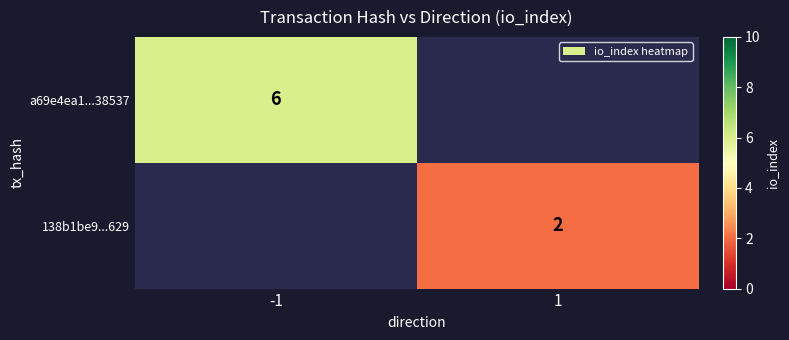

Count the number of categories in the chart.

2